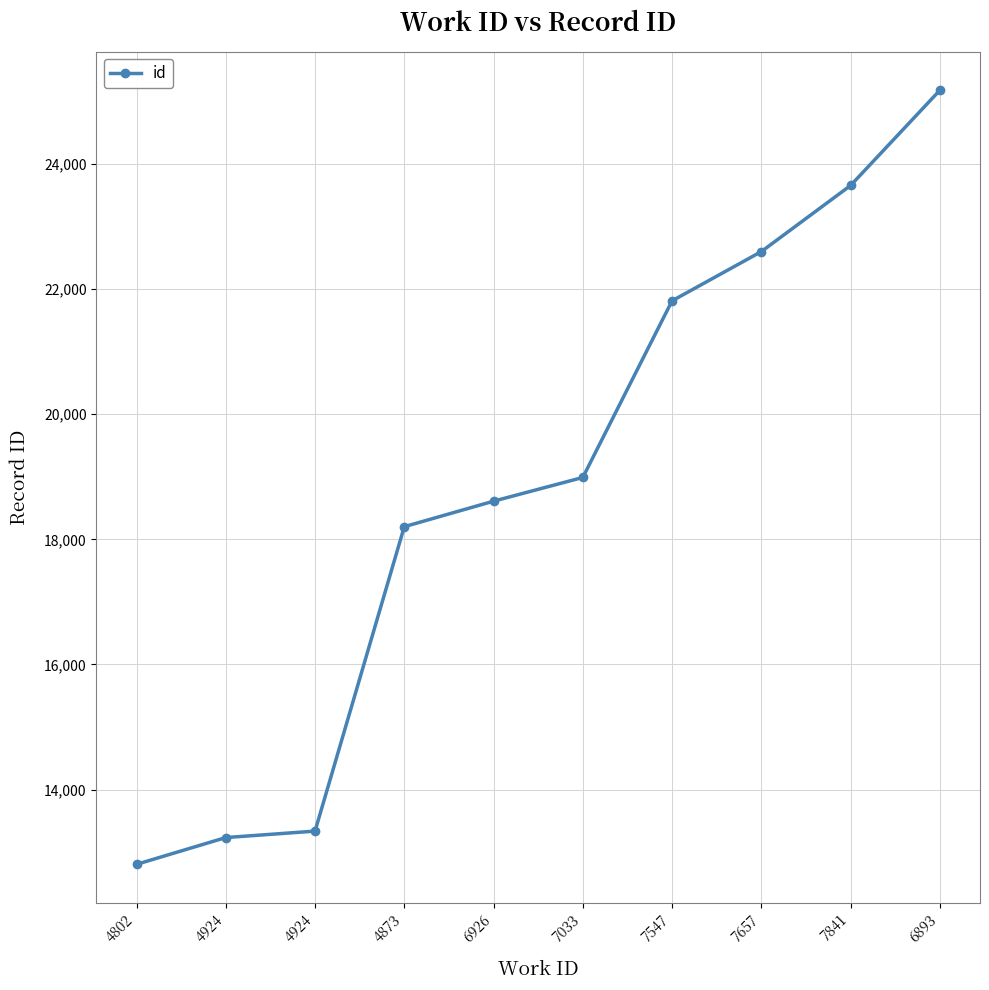

The chart shows a value of 18989 at 7033. True or false?

True